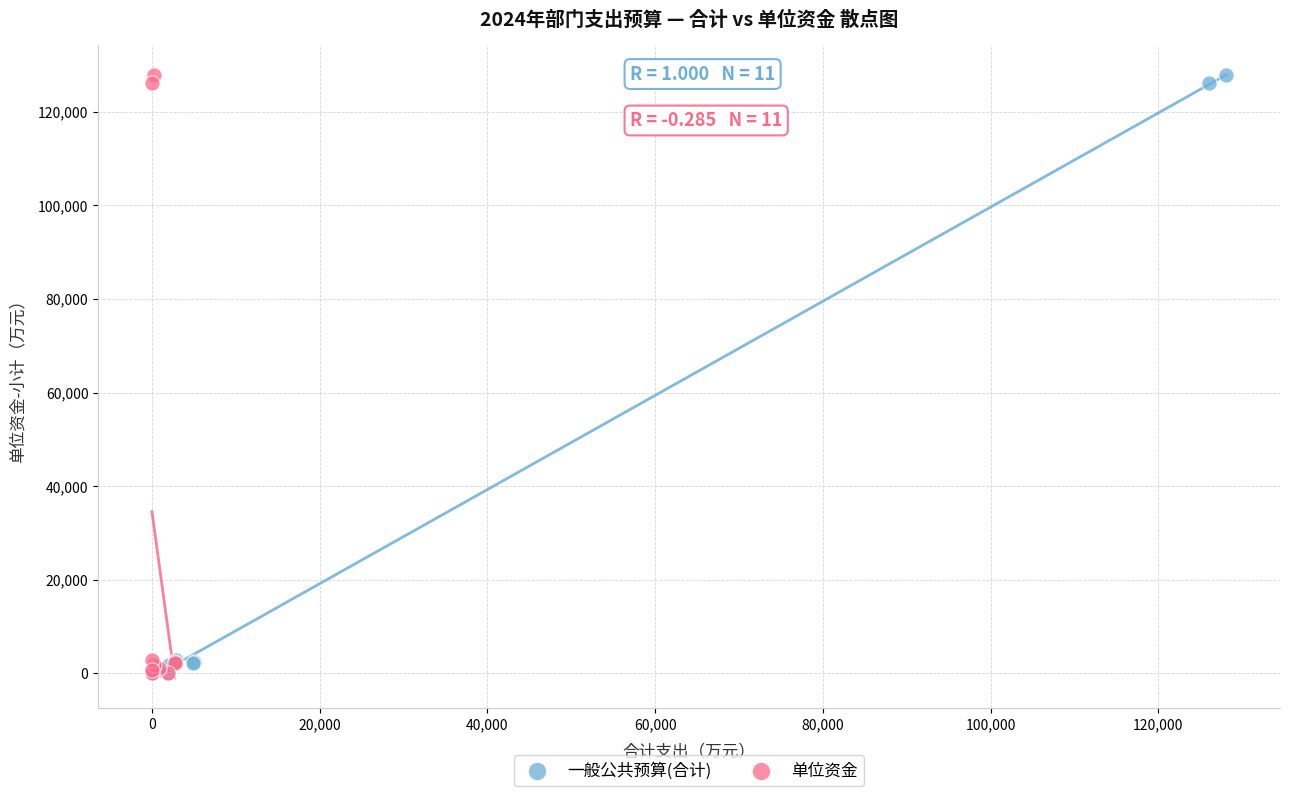

What are all the series names shown in the legend?

一般公共预算(合计), 单位资金